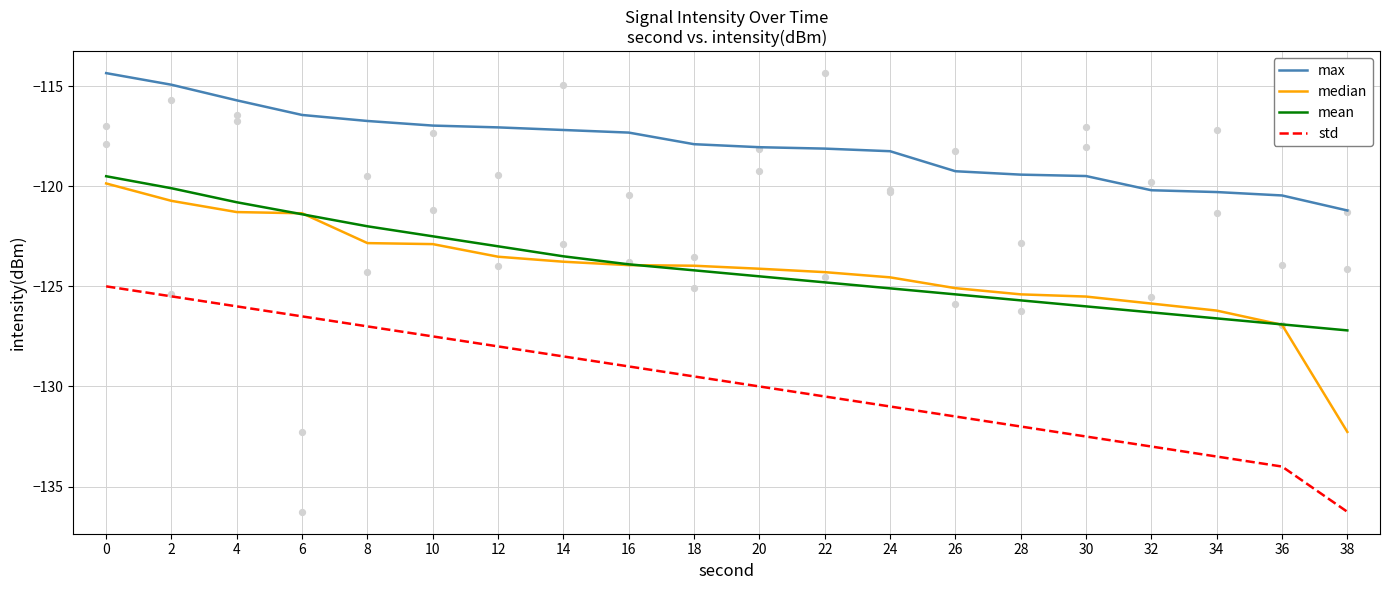

Which series contains the lowest Y value?

std